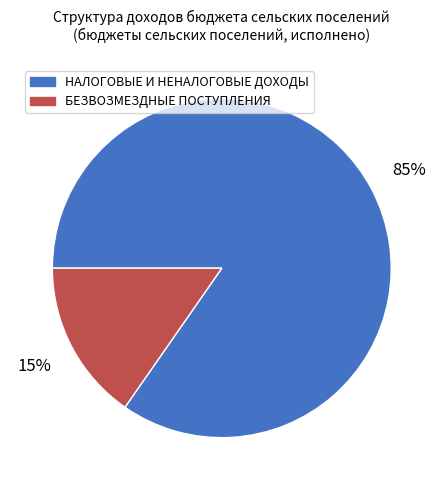

Which category has the smallest portion of the pie?

БЕЗВОЗМЕЗДНЫЕ ПОСТУПЛЕНИЯ